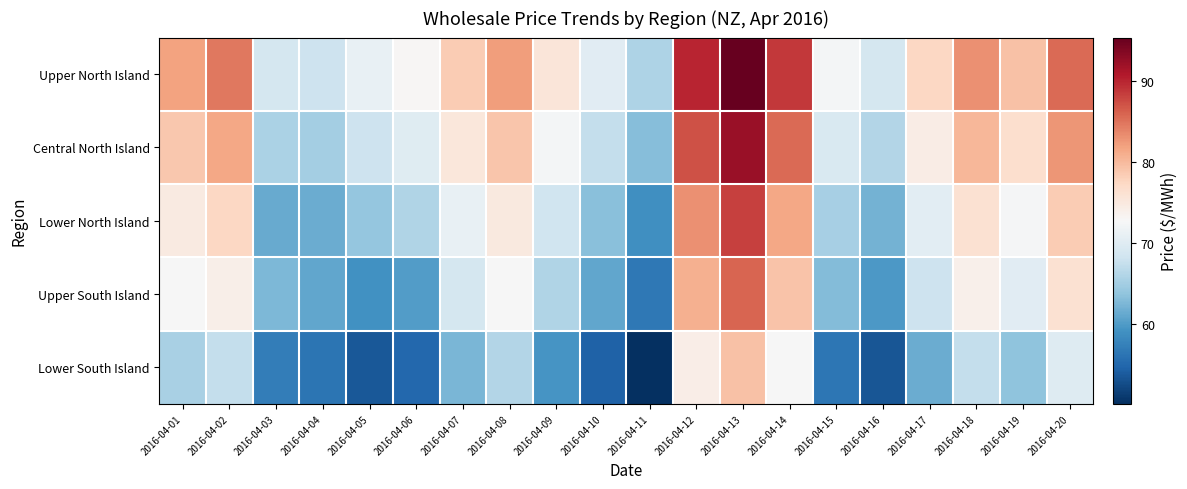

Reading right to left, what are all the values shown in this chart?

Upper North Island: 2016-04-20=85.6	2016-04-19=79.5	2016-04-18=83.2	2016-04-17=77.4	2016-04-16=68.9	2016-04-15=72.3	2016-04-14=88.7	2016-04-13=95.4	2016-04-12=90.1	2016-04-11=65.8	2016-04-10=70.2	2016-04-09=75.6	2016-04-08=82.3	2016-04-07=78.5	2016-04-06=73.0	2016-04-05=71.2	2016-04-04=68.1	2016-04-03=68.8	2016-04-02=84.6	2016-04-01=82.0
Central North Island: 2016-04-20=82.7	2016-04-19=76.6	2016-04-18=80.3	2016-04-17=74.5	2016-04-16=66.1	2016-04-15=69.4	2016-04-14=85.6	2016-04-13=92.3	2016-04-12=87.2	2016-04-11=63.1	2016-04-10=67.5	2016-04-09=72.4	2016-04-08=79.1	2016-04-07=75.3	2016-04-06=70.0	2016-04-05=68.1	2016-04-04=65.2	2016-04-03=65.6	2016-04-02=81.5	2016-04-01=78.8
Lower North Island: 2016-04-20=78.6	2016-04-19=72.5	2016-04-18=76.2	2016-04-17=70.4	2016-04-16=62.2	2016-04-15=65.3	2016-04-14=81.5	2016-04-13=88.2	2016-04-12=83.1	2016-04-11=59.0	2016-04-10=63.4	2016-04-09=68.3	2016-04-08=75.0	2016-04-07=71.2	2016-04-06=66.1	2016-04-05=64.0	2016-04-04=61.5	2016-04-03=61.4	2016-04-02=77.5	2016-04-01=74.8
Upper South Island: 2016-04-20=76.3	2016-04-19=70.2	2016-04-18=73.9	2016-04-17=68.1	2016-04-16=59.9	2016-04-15=63.0	2016-04-14=79.2	2016-04-13=85.9	2016-04-12=80.8	2016-04-11=56.7	2016-04-10=61.1	2016-04-09=66.0	2016-04-08=72.7	2016-04-07=68.9	2016-04-06=60.2	2016-04-05=59.1	2016-04-04=61.1	2016-04-03=62.6	2016-04-02=74.1	2016-04-01=72.7
Lower South Island: 2016-04-20=69.8	2016-04-19=63.7	2016-04-18=67.4	2016-04-17=61.6	2016-04-16=53.4	2016-04-15=56.5	2016-04-14=72.7	2016-04-13=79.4	2016-04-12=74.3	2016-04-11=50.2	2016-04-10=54.6	2016-04-09=59.5	2016-04-08=66.2	2016-04-07=62.4	2016-04-06=55.1	2016-04-05=53.7	2016-04-04=56.3	2016-04-03=57.2	2016-04-02=67.5	2016-04-01=65.5